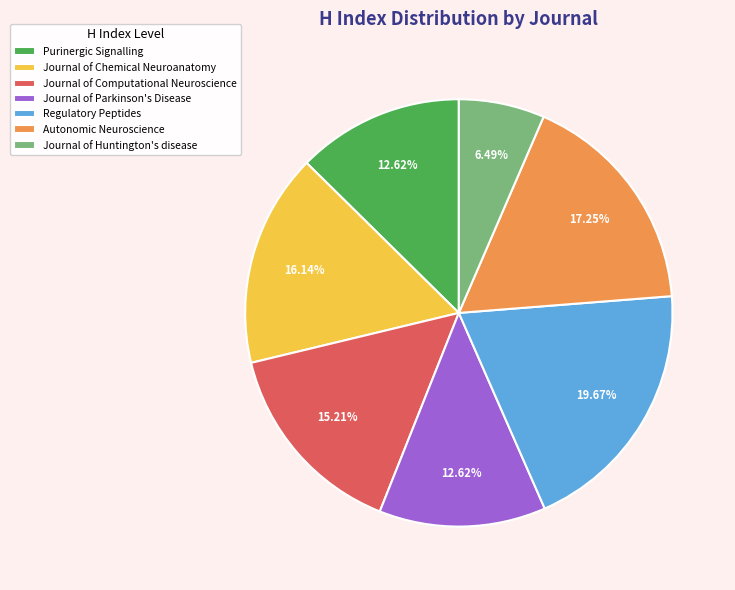

What percentage is the Journal of Chemical Neuroanatomy slice, to the nearest percent?

16%